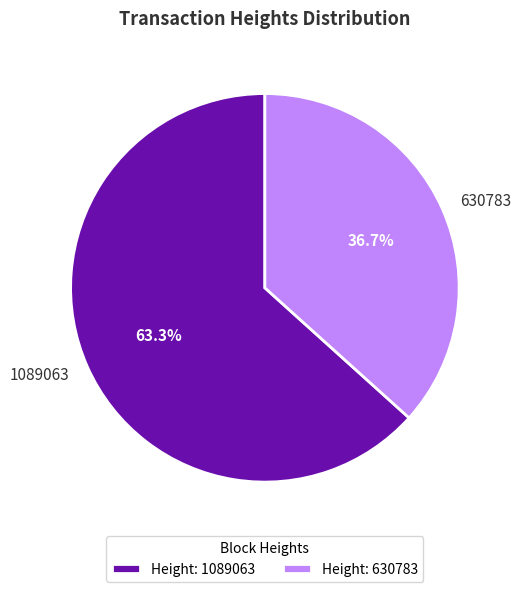

Which category has the biggest portion of the pie?

1089063